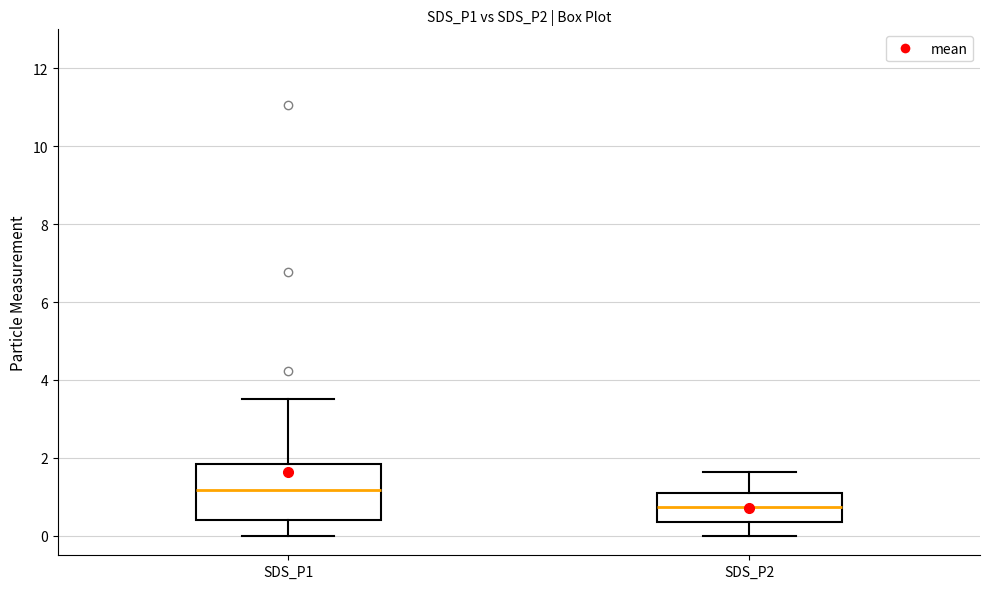

Reading left to right, transcribe this box plot: for each box, give where its median line is, the range the box spans, and where its two whiskers end, as read against the y-axis. The values are not printed on the chart, so give them approximately, as read against the axis.

SDS_P1: median 1.2, box 0.4 to 1.8, whiskers 0.0 to 3.6
SDS_P2: median 0.8, box 0.4 to 1.2, whiskers 0.0 to 1.6